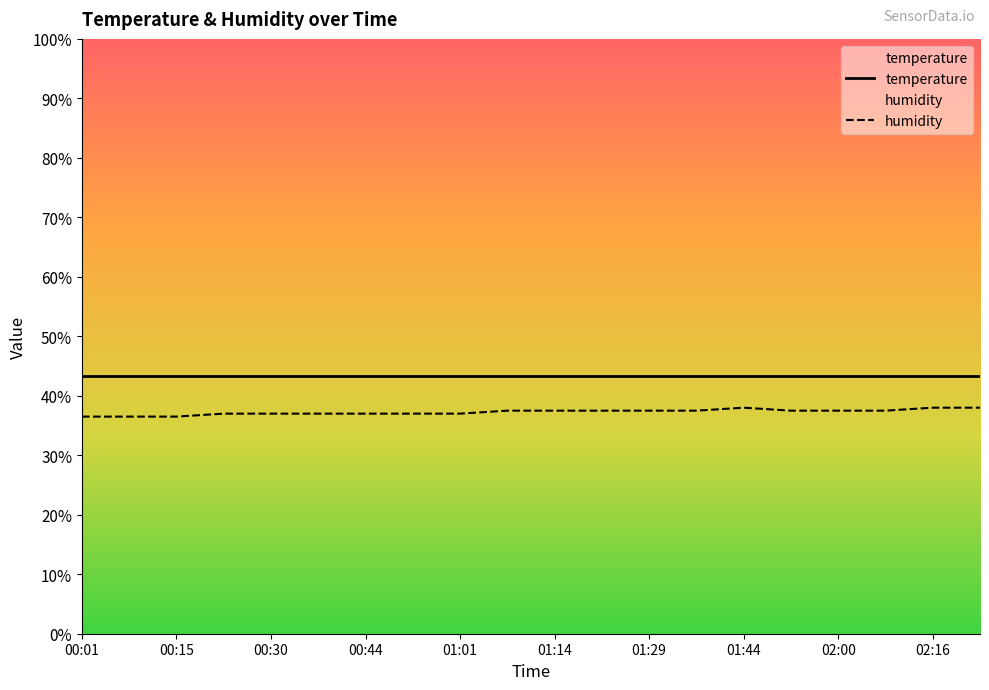

Which series has the largest range (max minus min)?

humidity